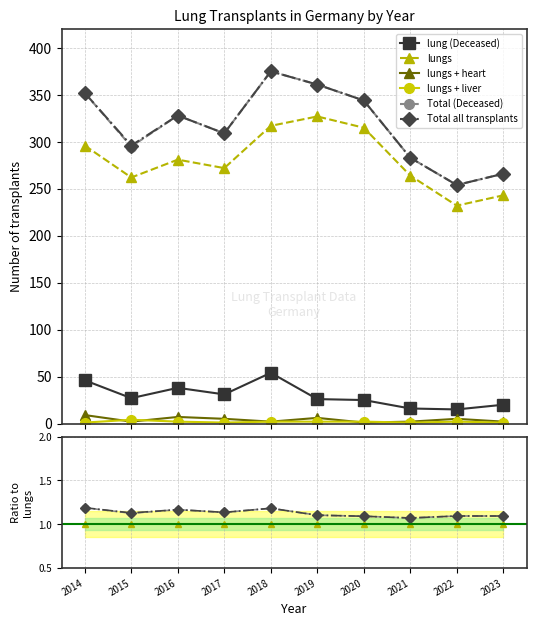

At which label is Total all transplants closest to 1?

2021